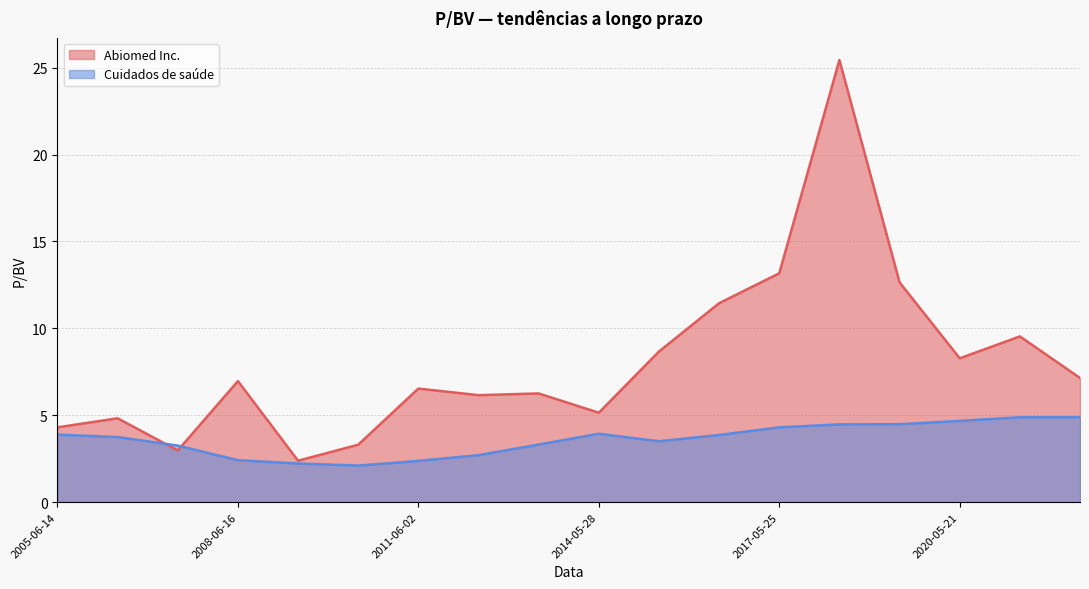

How many categories are shown in the chart?

18